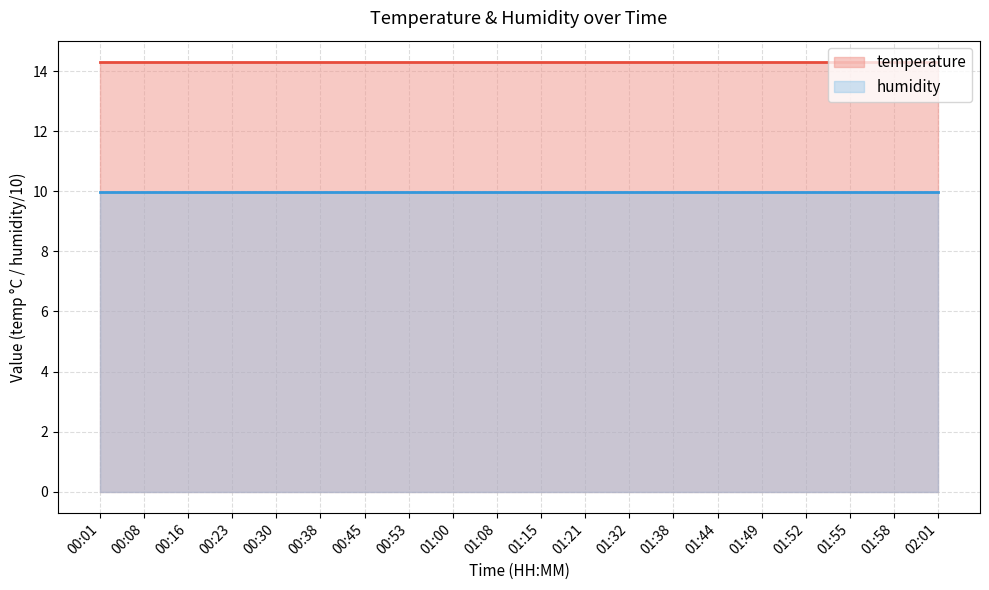

The humidity series shows 2.5 at 00:30. True or false?

False